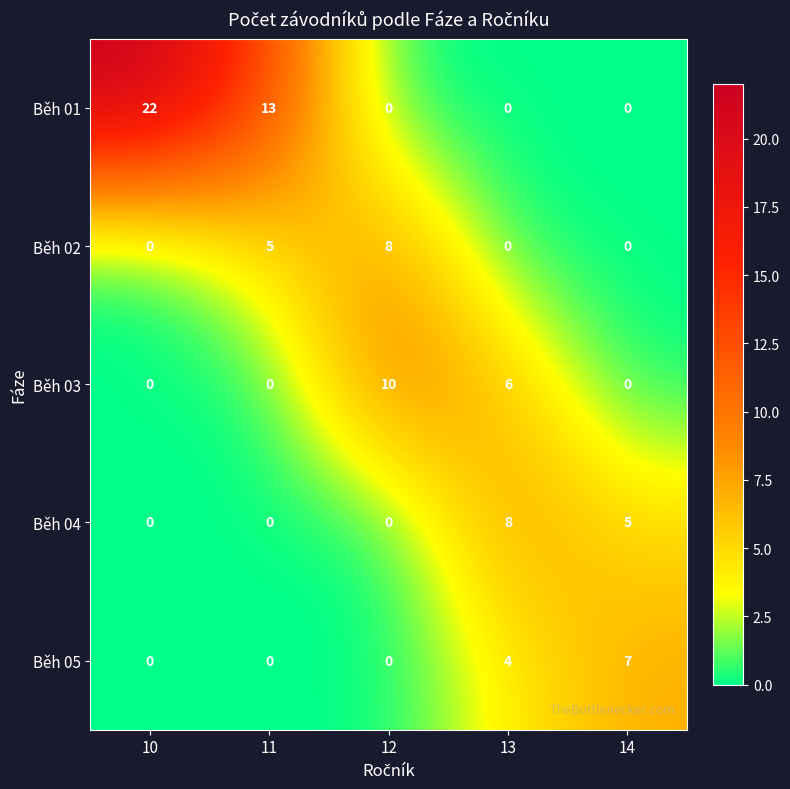

What is the difference between the maximum and minimum values in the Běh 03 series?

10